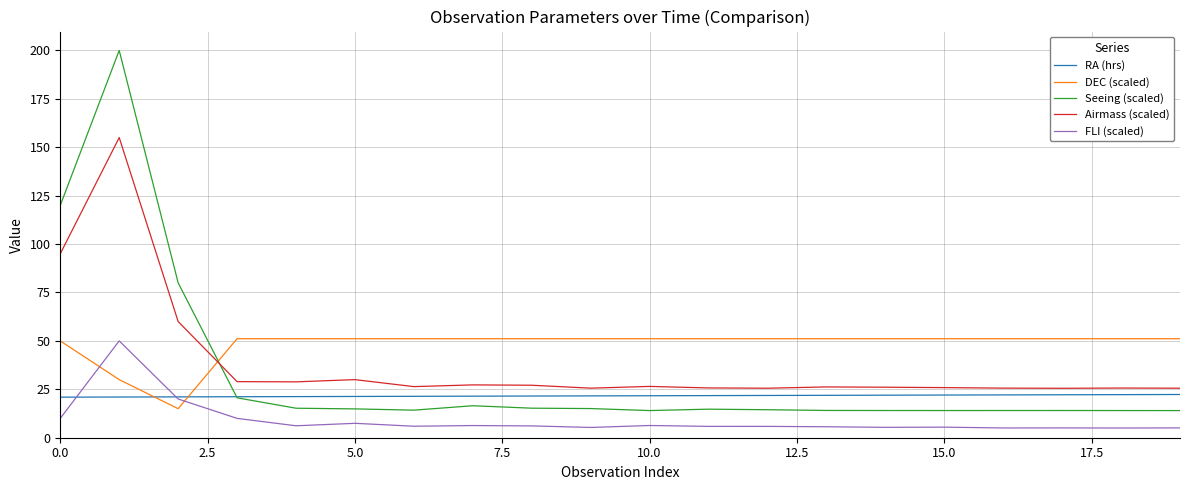

After their last crossing, which series has the higher values: DEC (scaled) or Seeing (scaled)?

DEC (scaled)